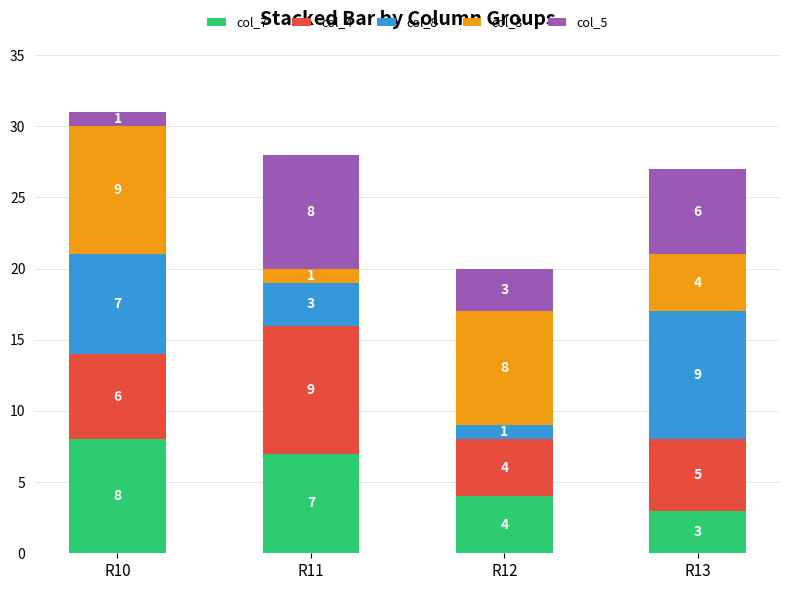

What is the difference between the maximum and second lowest values in the col_7 series?

4